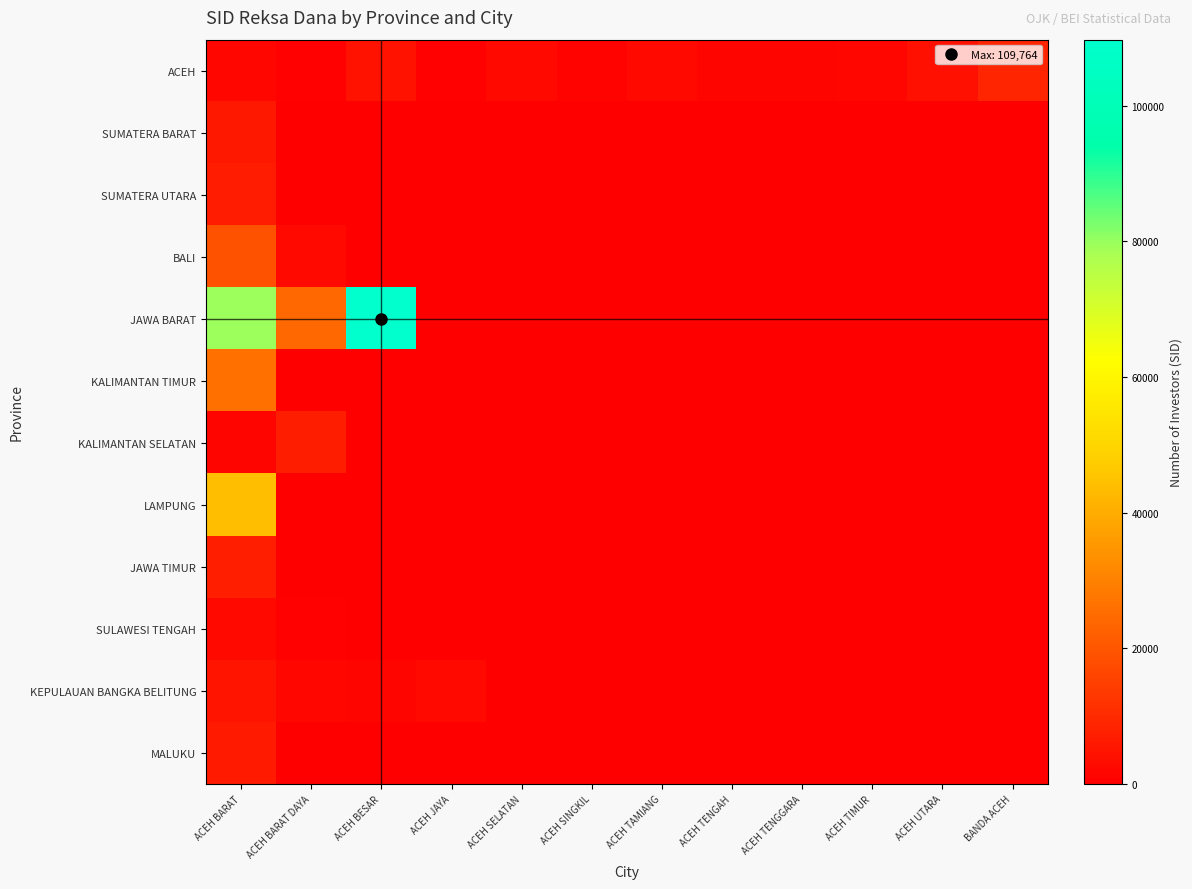

Which series has the largest total across all categories?

JAWA BARAT